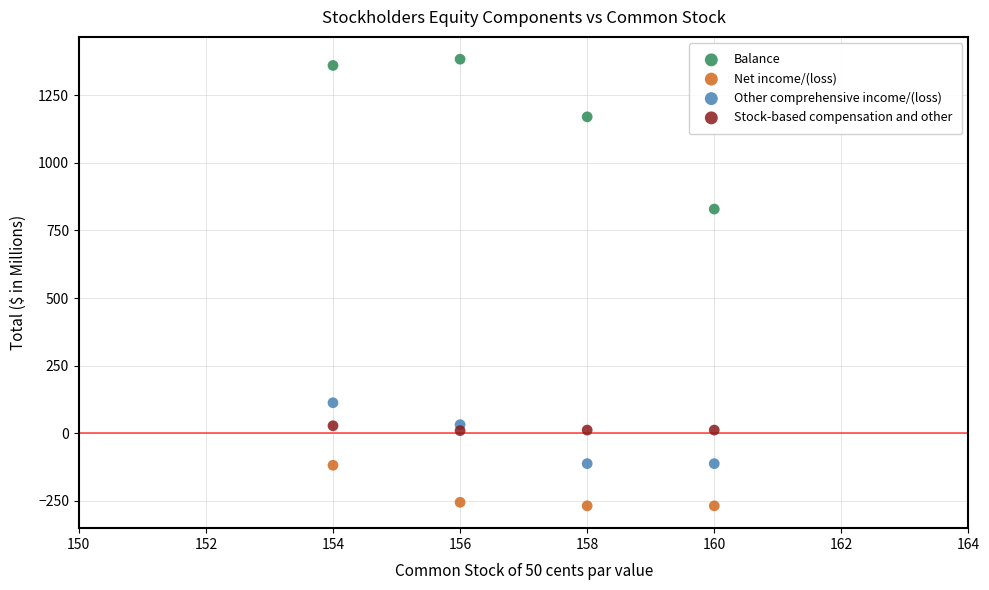

In the Balance series, what Y value is closest to 1106?

1170